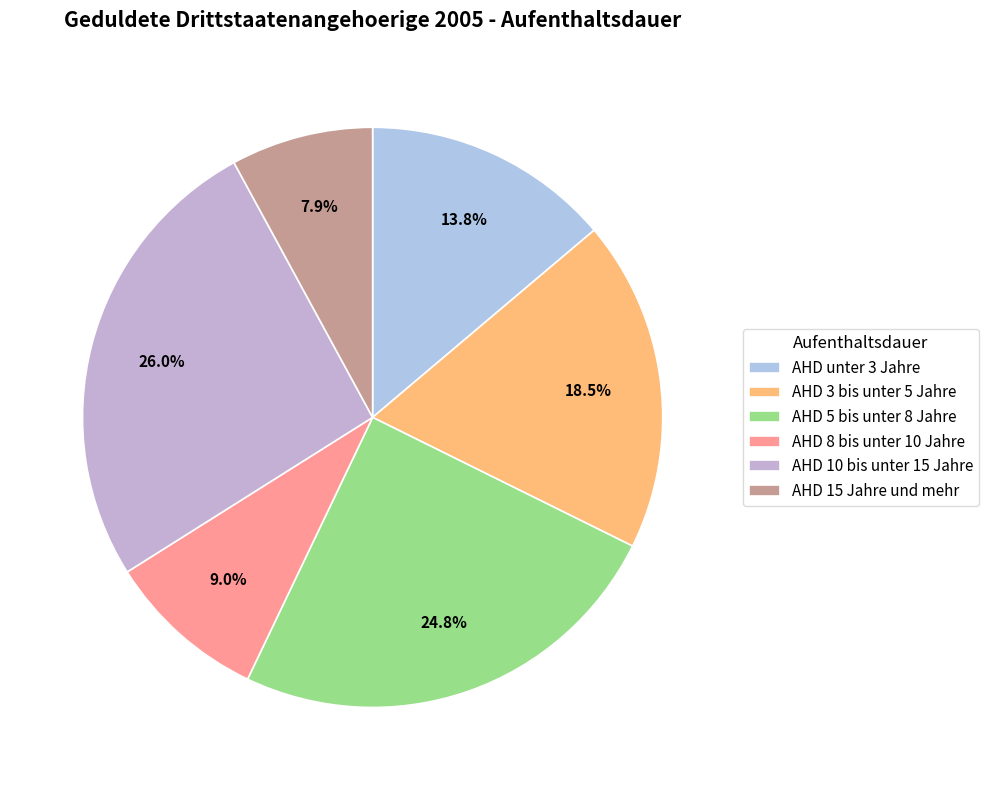

How many segments does this pie chart have?

6